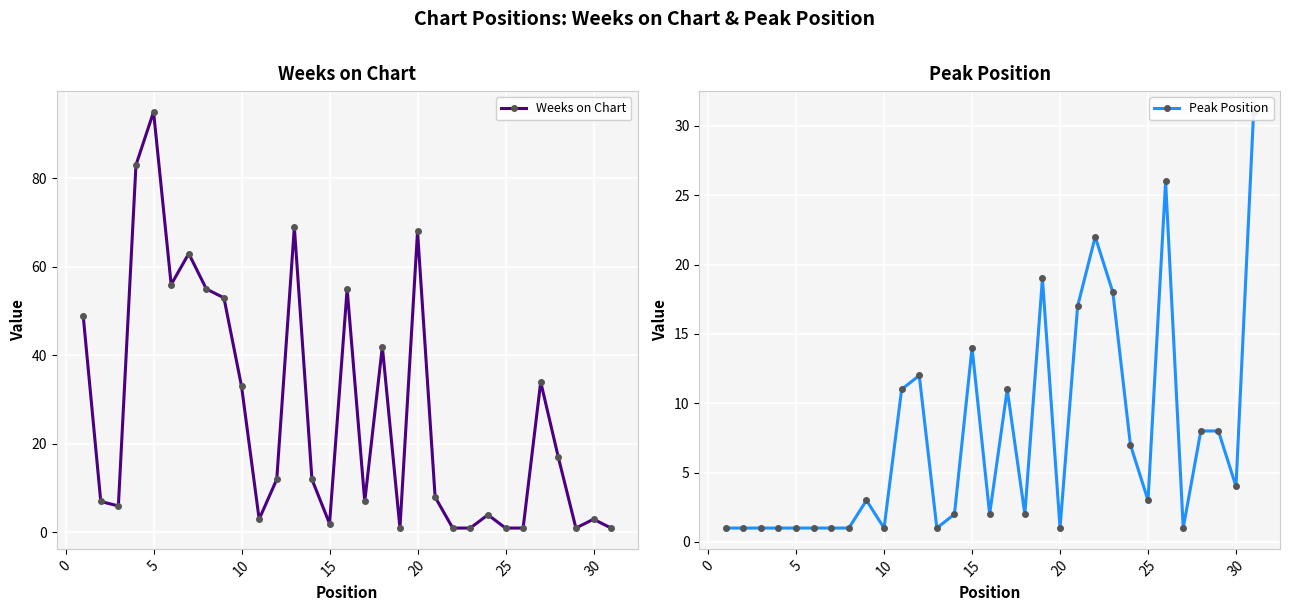

How many data points does each series have?

31